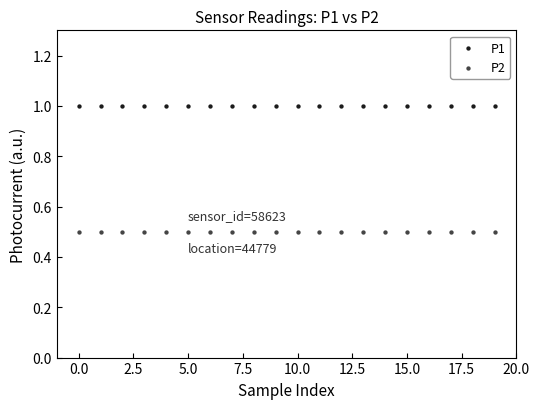

Which series reaches the maximum Y coordinate?

P1